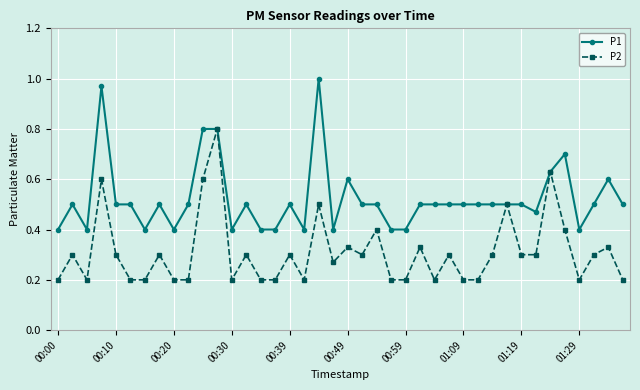

What are all the series names shown in the legend?

P1, P2